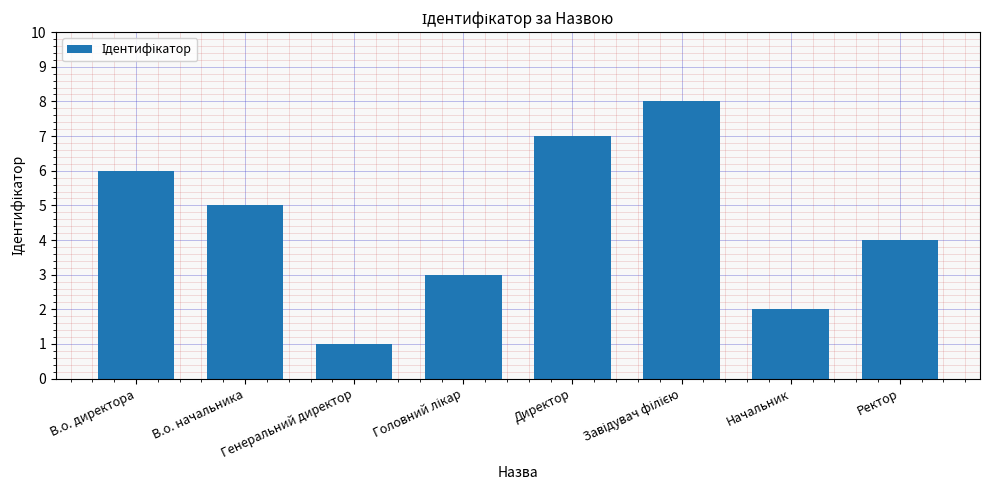

Reading left to right, list all the values displayed in this chart.

6	5	1	3	7	8	2	4